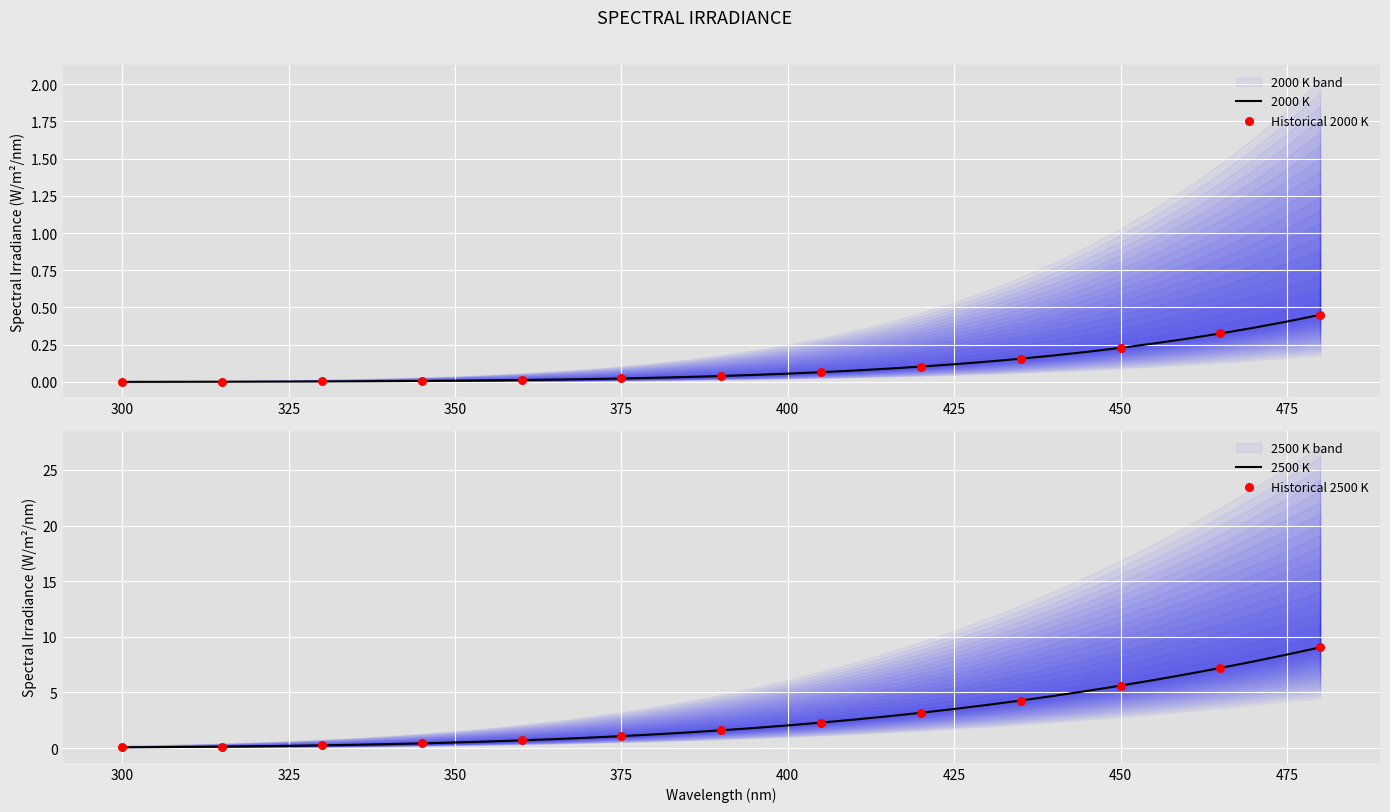

At how many categories does at least one series exceed 7?

4